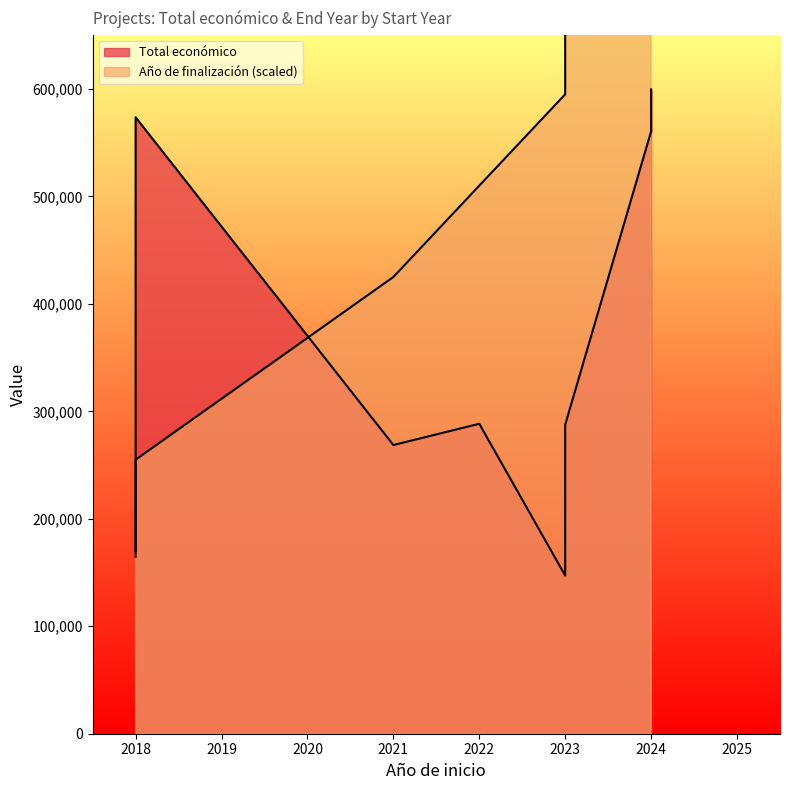

At which label is Año de finalización closest to 2023?

2021